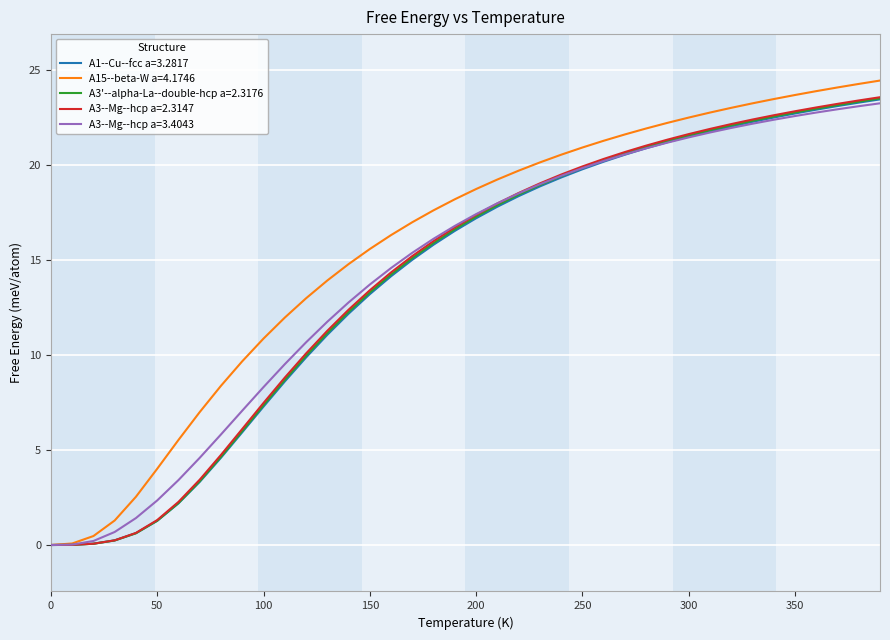

Which series has the largest total across all categories?

A15--beta-W a=4.1746